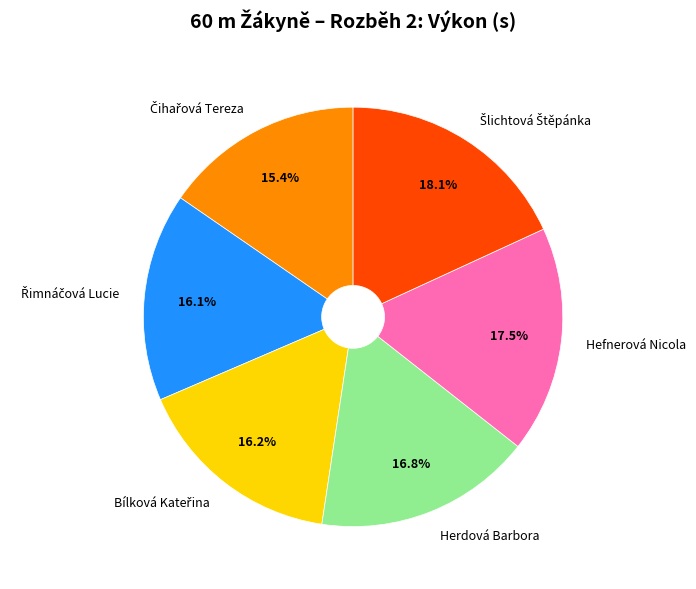

Is there a majority slice in this chart?

No